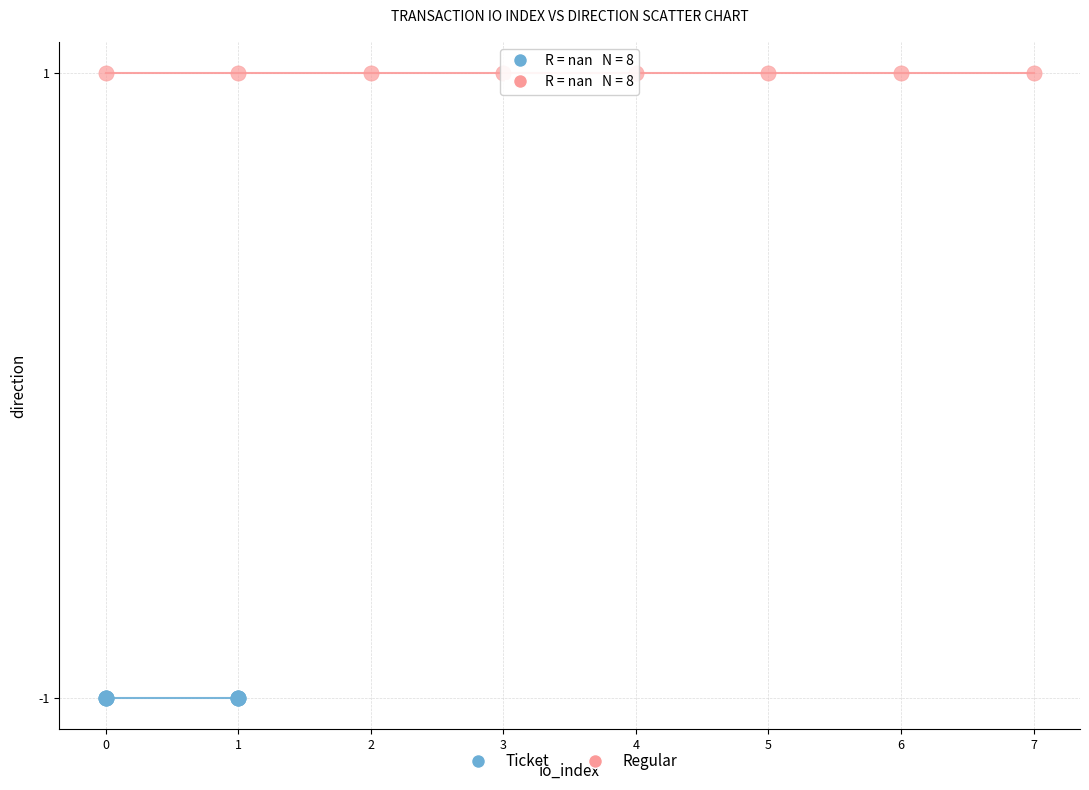

What are all the series names shown in the legend?

Ticket, Regular